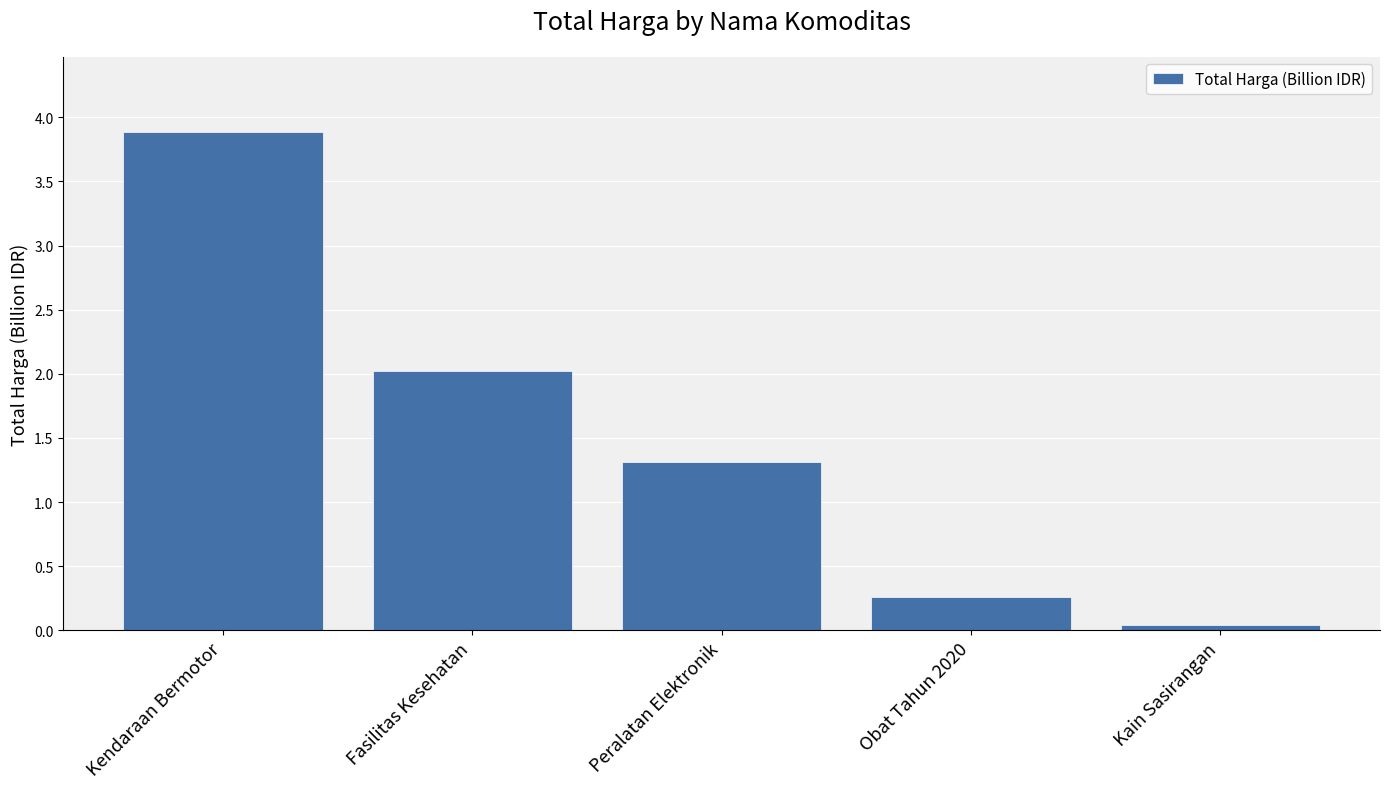

List the labels in order of value, largest first.

Kendaraan Bermotor, Fasilitas Kesehatan, Peralatan Elektronik, Obat Tahun 2020, Kain Sasirangan